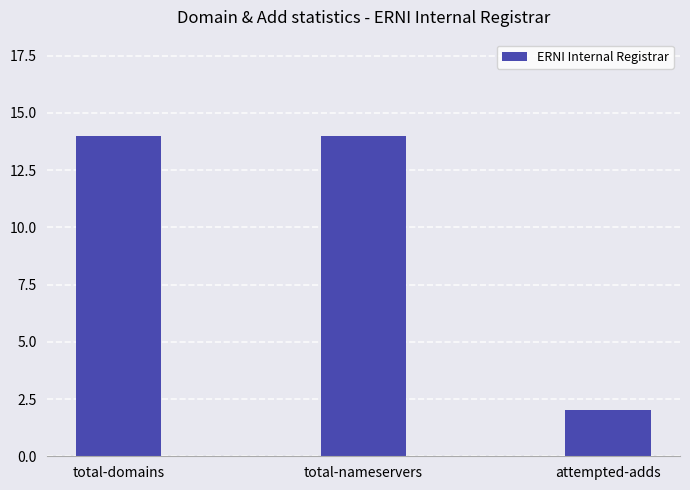

Is it true that the value at total-domains is 19?

False